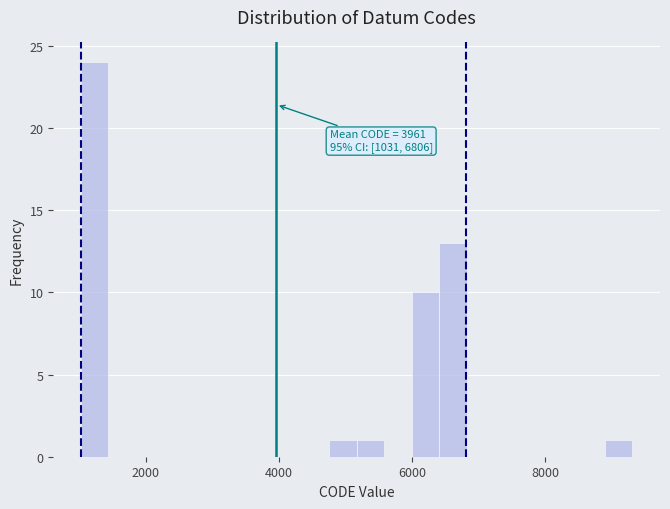

Around what value on the x-axis is the tallest bar? Give the approximate position of its centre, as read against the axis.

1200